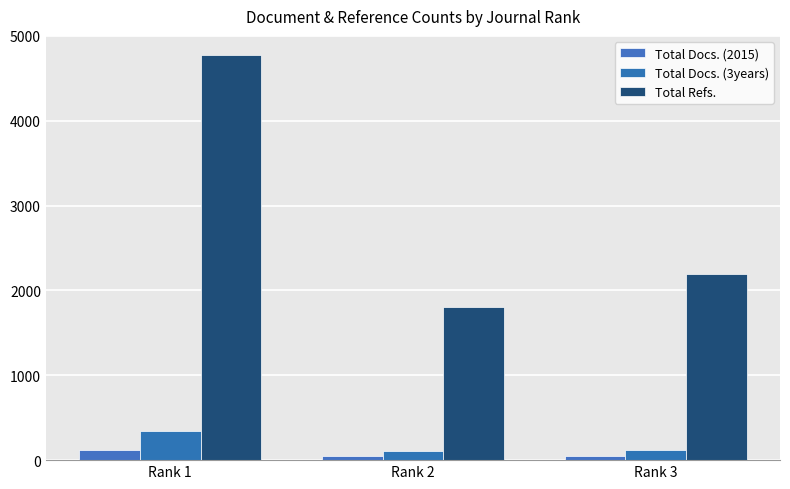

The value of Total Docs. (2015) at Rank 1 is 118. True or false?

True